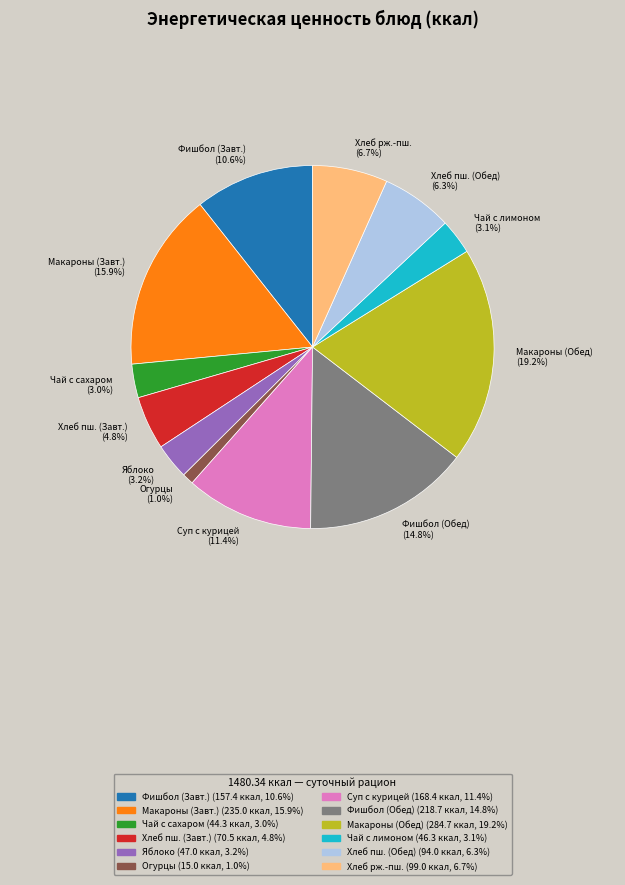

Is there any slice that represents more than half of the pie?

No